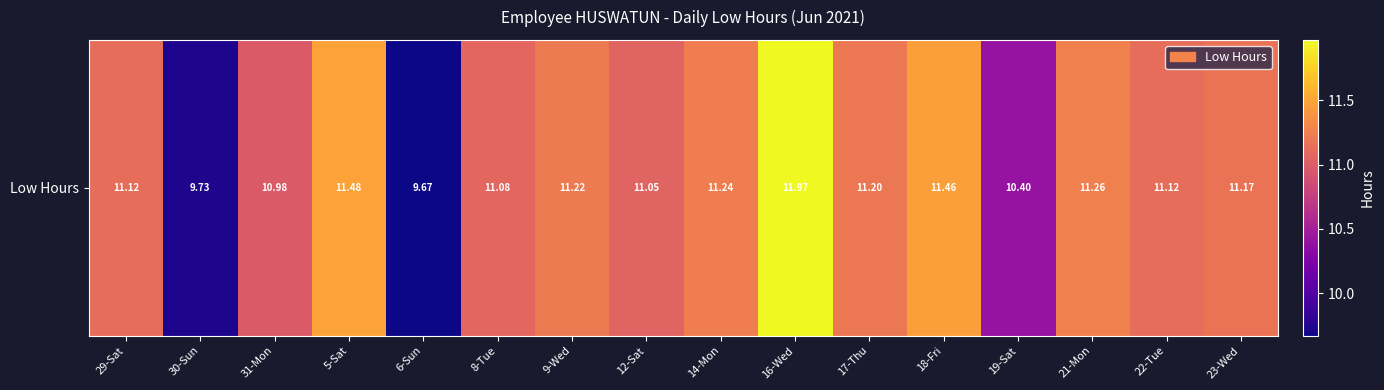

Where is the data nearest to the value 10?

30-Sun